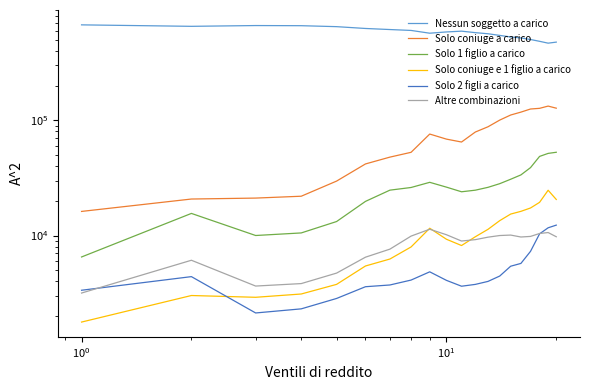

How many lines are shown in the chart?

6